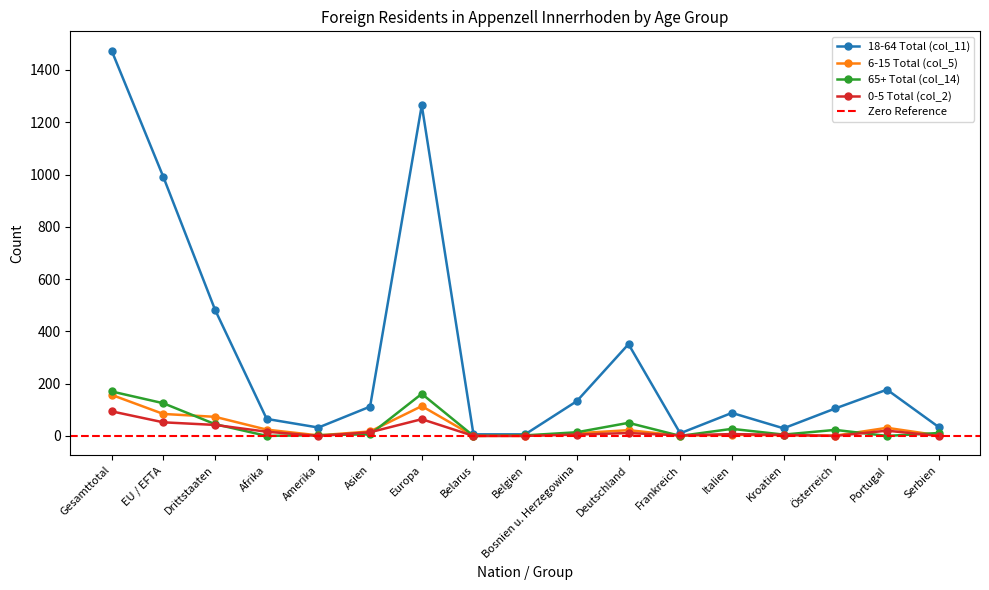

Rank the categories by 0-5 Total (col_2) value from highest to lowest.

Gesamttotal, Europa, EU / EFTA, Drittstaaten, Portugal, Afrika, Asien, Deutschland, Italien, Bosnien u. Herzegowina, Kroatien, Frankreich, Amerika, Belarus, Belgien, Österreich, Serbien